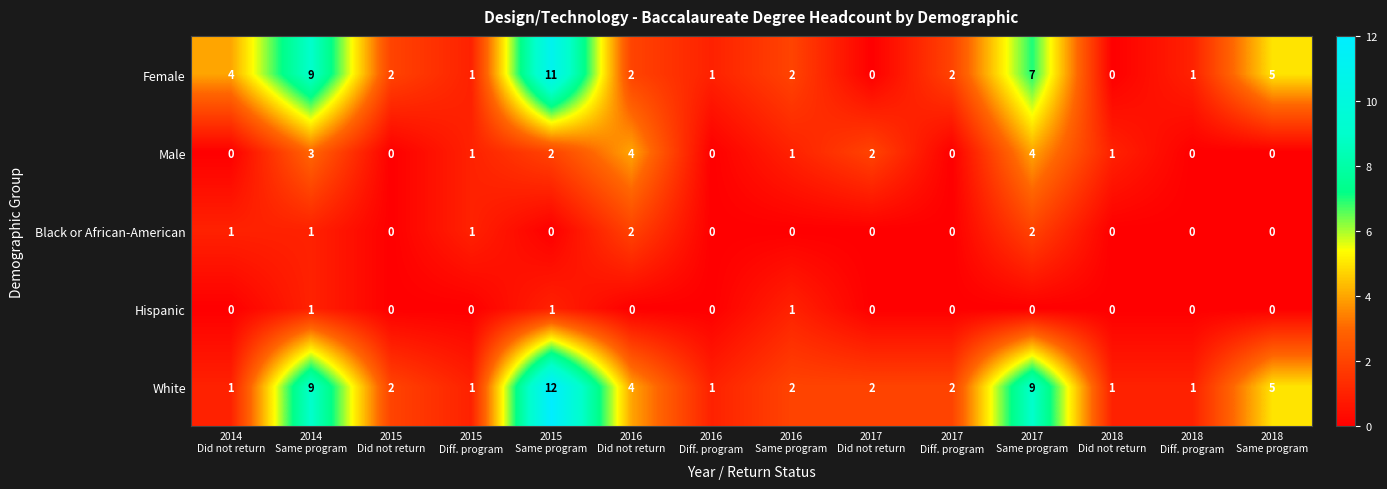

Which series has the largest total across all categories?

White